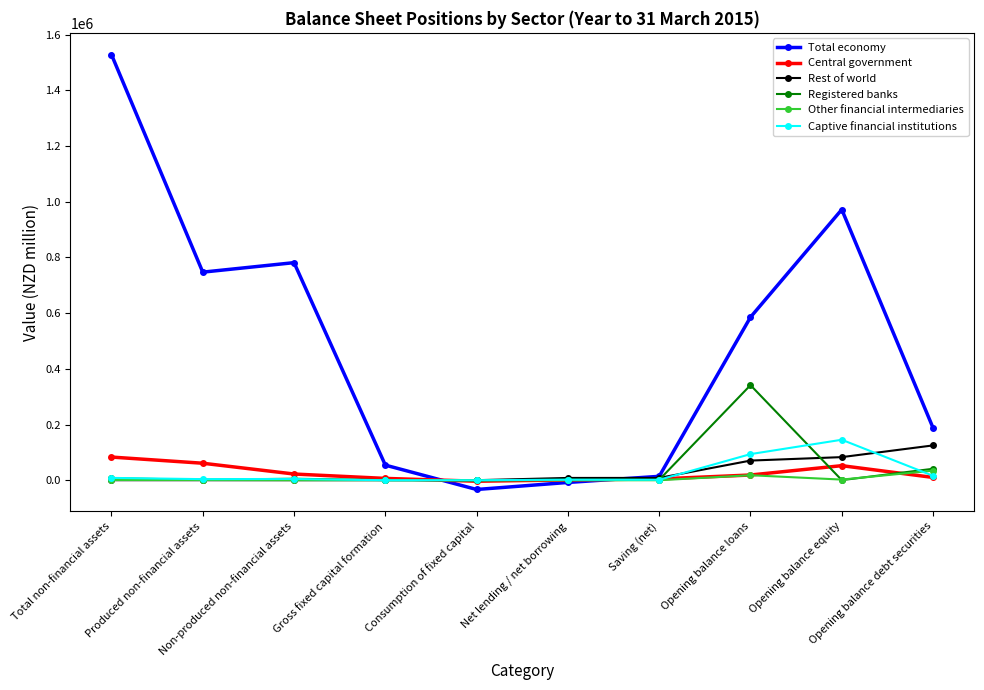

What is the highest value of the Central government series?

83077